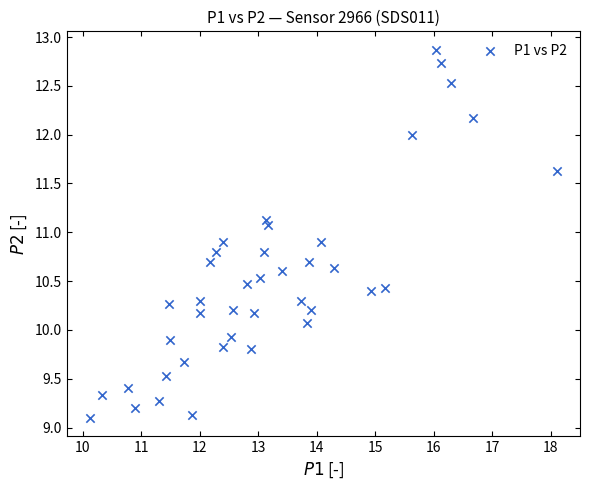

What is the range of X values (max minus min)?

8.0